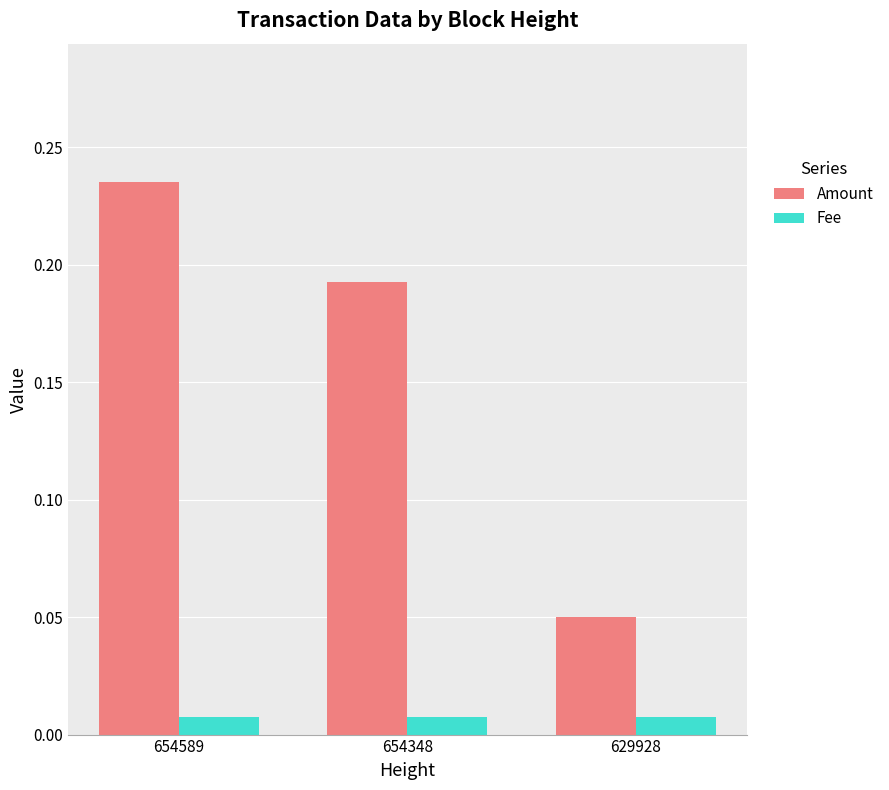

Where is Amount nearest to the value 0?

629928